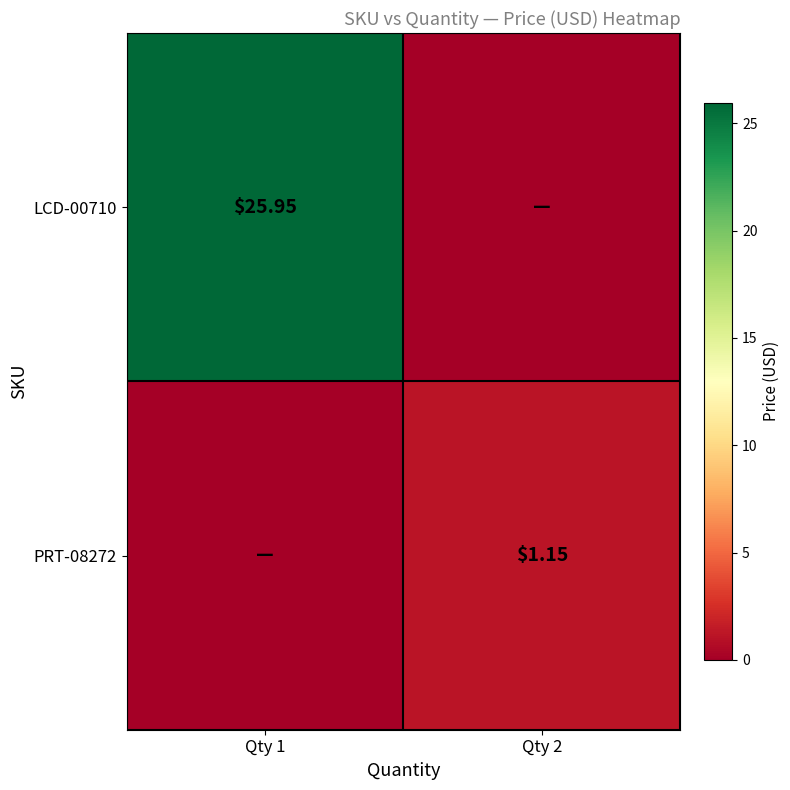

At which label does LCD-00710 first exceed 25?

Qty 1